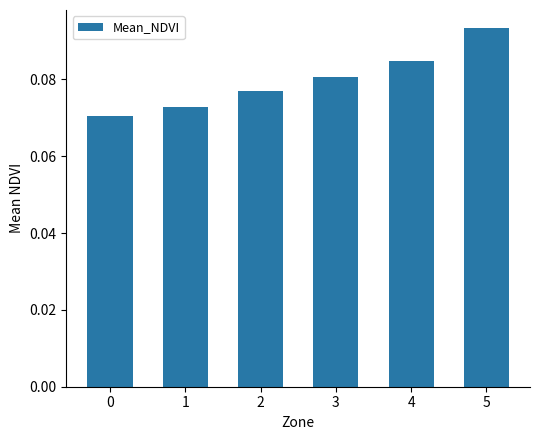

The chart shows a value of 0.0 at 3. True or false?

False